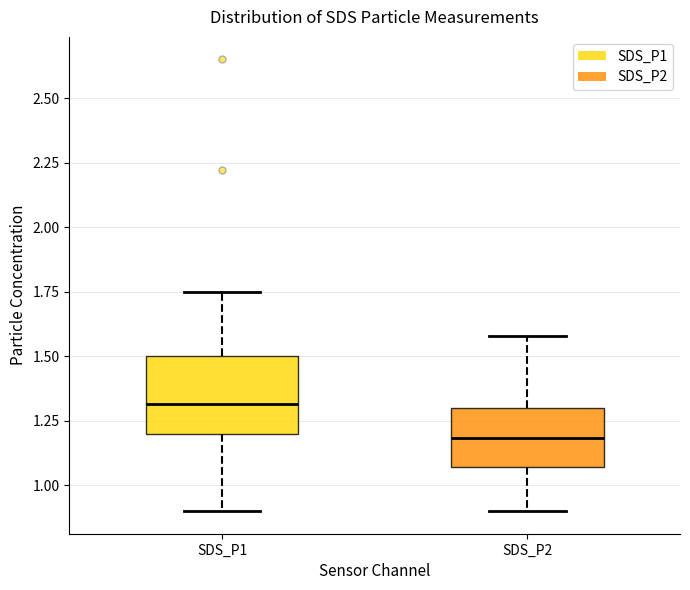

Reading left to right, read every box against the y-axis: the position of its median line, the range the box covers, and the ends of its whiskers. The values are not printed on the chart, so give them approximately, as read against the axis.

SDS_P1: median 1.30, box 1.20 to 1.50, whiskers 0.90 to 1.75
SDS_P2: median 1.20, box 1.05 to 1.30, whiskers 0.90 to 1.60